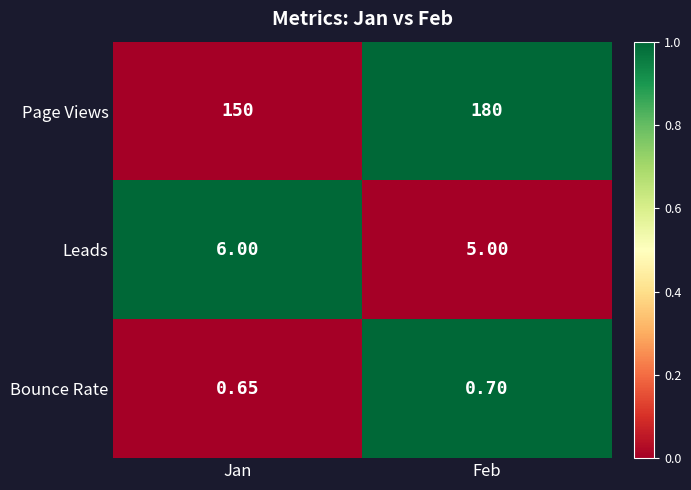

Which label corresponds to the smallest value in the chart?

Jan